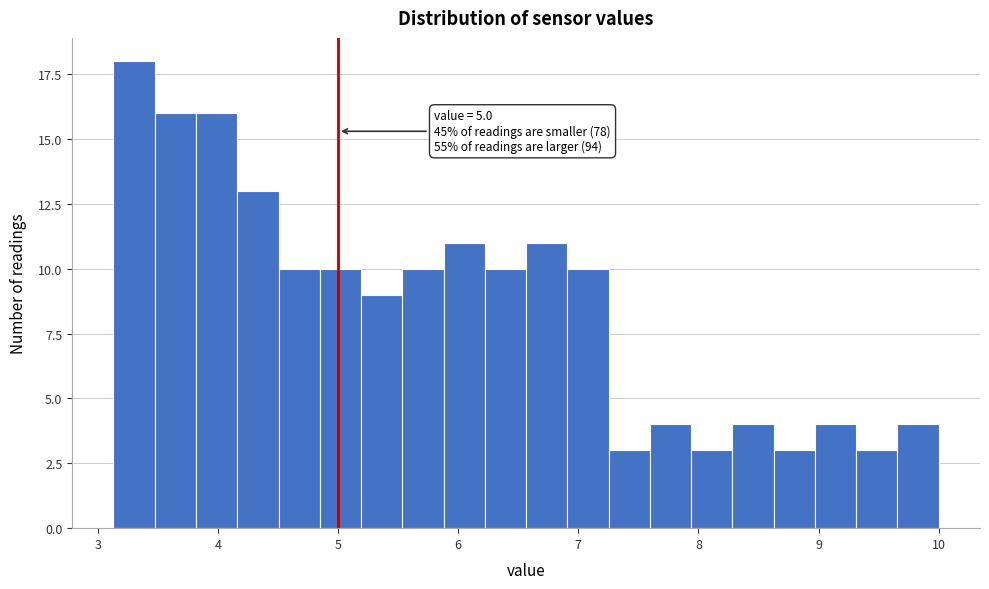

Read against the x-axis, roughly where is the centre of the tallest bar?

3.3